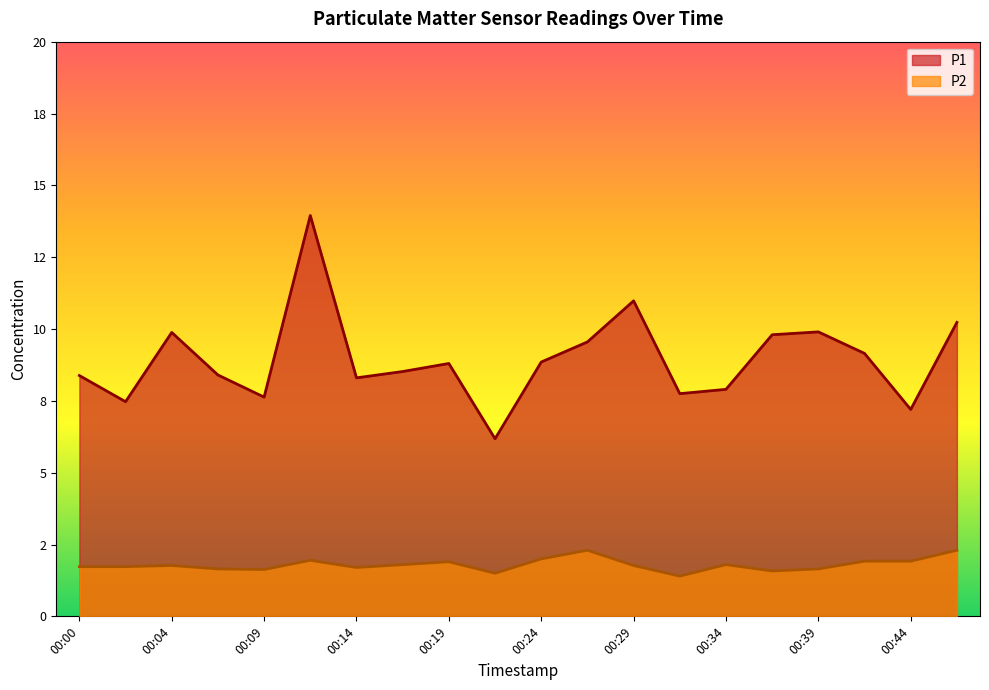

True or false: P2 and P1 cross at least once.

False